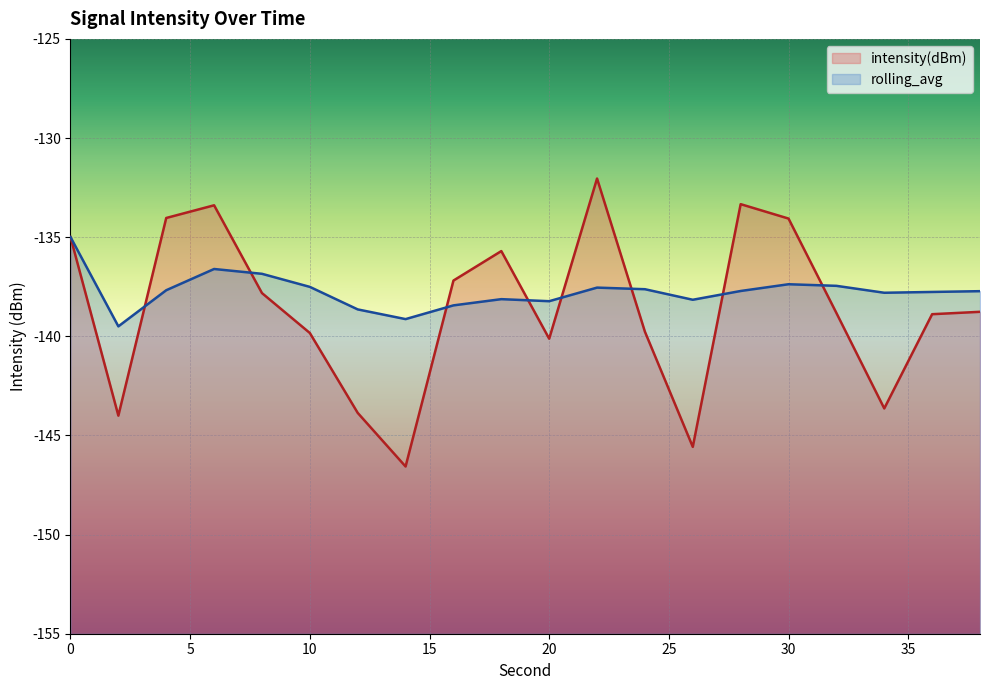

Reading left to right, transcribe all the data shown in this chart.

intensity(dBm): 0=-135.0	2=-144.0	4=-134.0	6=-133.4	8=-137.8	10=-139.8	12=-143.9	14=-146.6	16=-137.2	18=-135.7	20=-140.1	22=-132.0	24=-139.8	26=-145.6	28=-133.3	30=-134.1	32=-138.8	34=-143.6	36=-138.9	38=-138.8
rolling_avg: 0=-135.0	2=-139.5	4=-137.7	6=-136.6	8=-136.8	10=-137.5	12=-138.6	14=-139.1	16=-138.4	18=-138.1	20=-138.2	22=-137.5	24=-137.6	26=-138.2	28=-137.7	30=-137.4	32=-137.5	34=-137.8	36=-137.8	38=-137.7